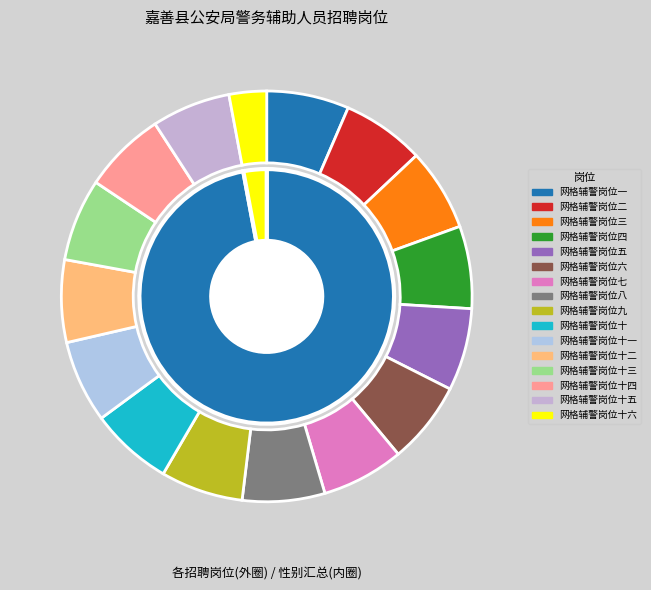

What percentage is the 网格辅警岗位十二 slice, to the nearest percent?

6%